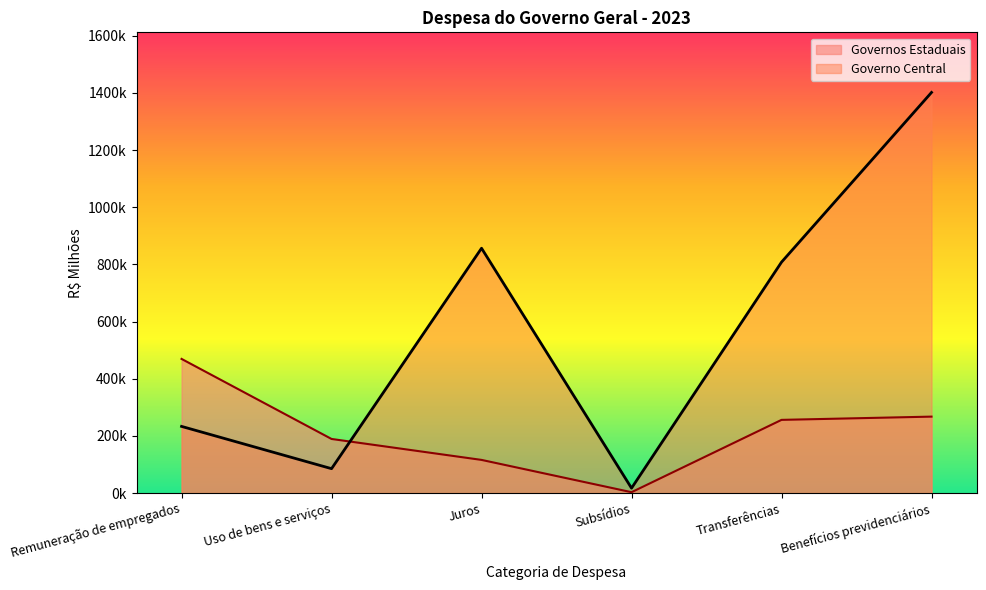

What is the maximum value for Governo Central?

1401898.8